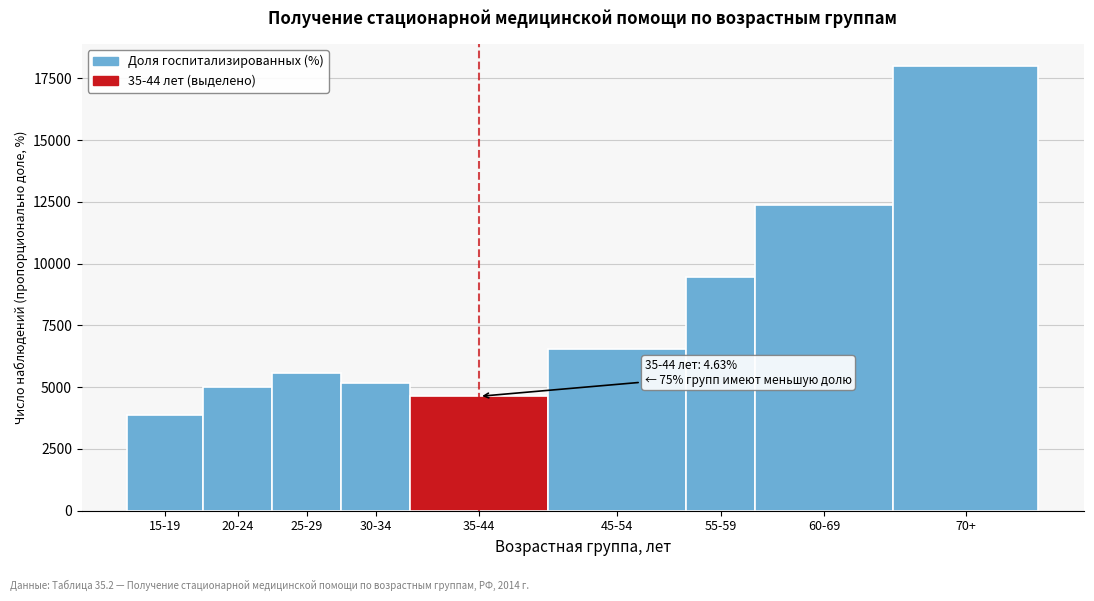

Reading left to right, what are all the values shown in this chart?

3876	5000	5588	5187	4628	6555	9476	12357	17996